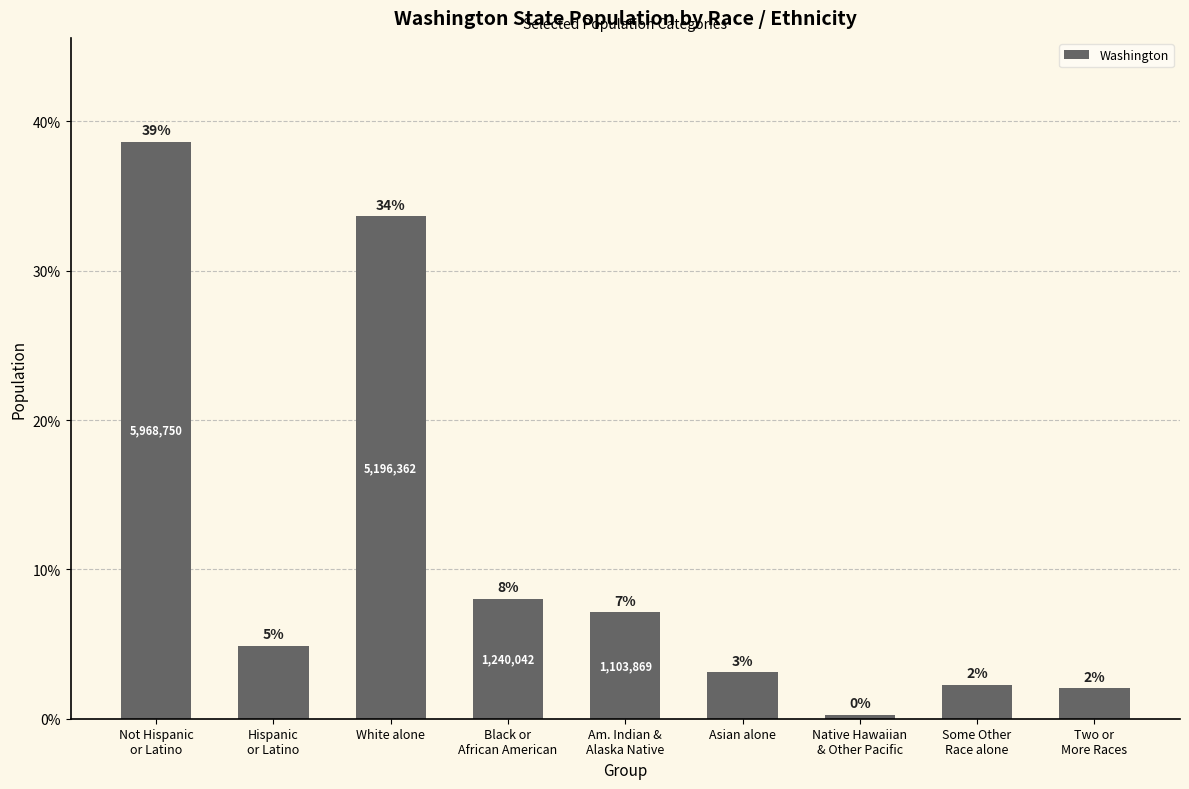

Does the chart contain any negative values?

No